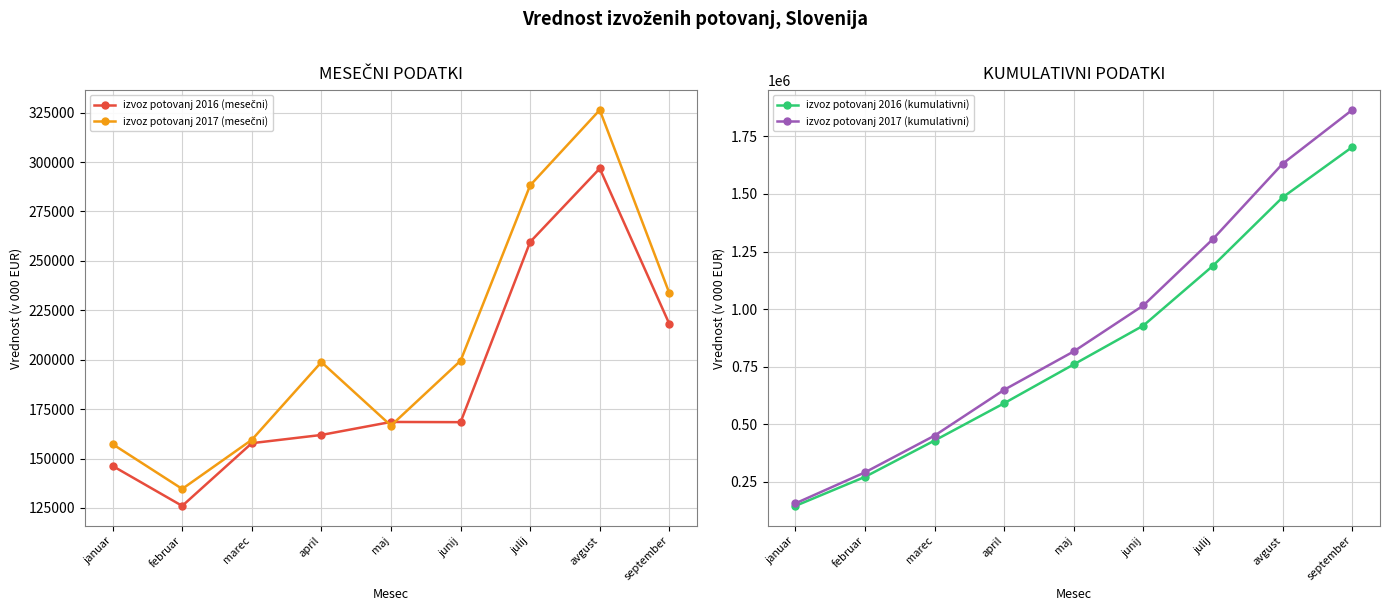

Which series changed the most between februar and april?

izvoz potovanj 2017 (kumulativni)